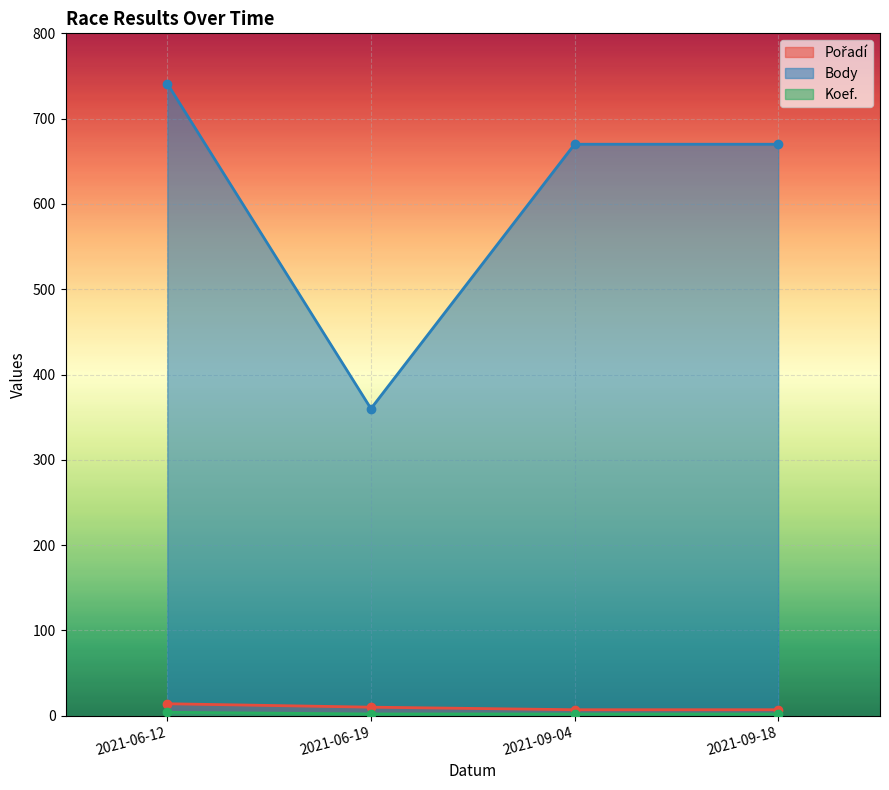

What is the label of the 4th point from the right?

2021-06-12